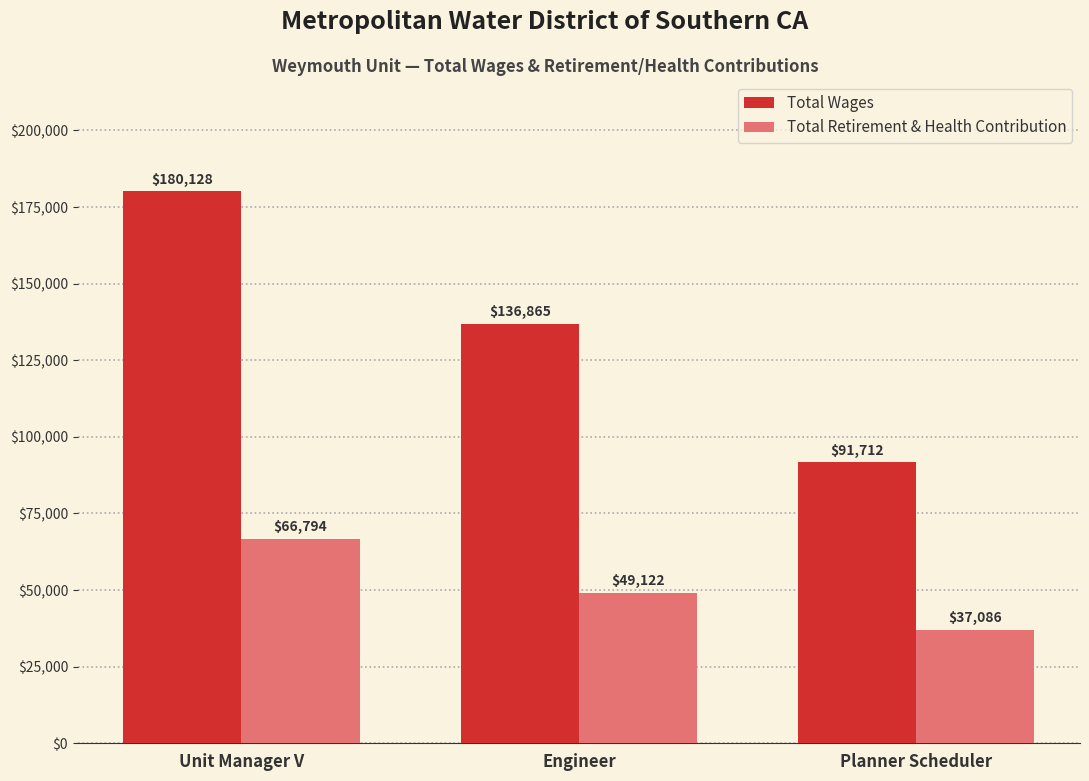

What position from the right is Unit Manager V?

3